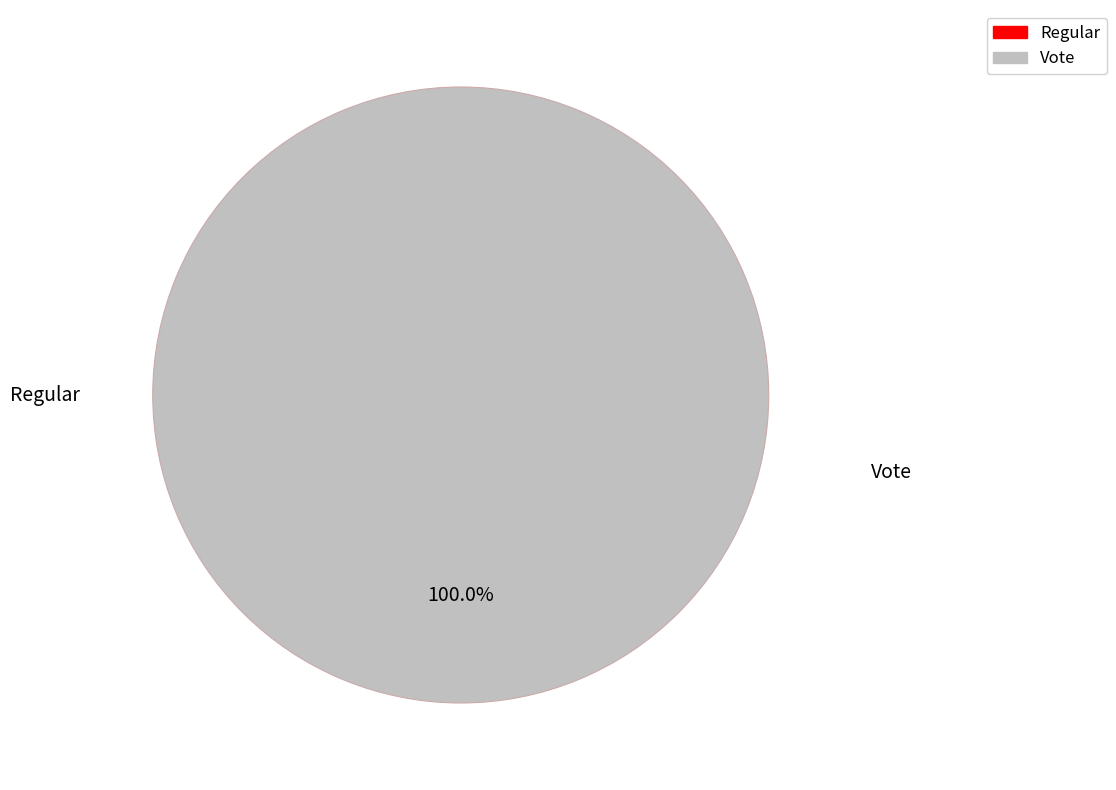

Rank the categories by value from lowest to highest.

Regular (io_index=0), Vote (io_index=3)